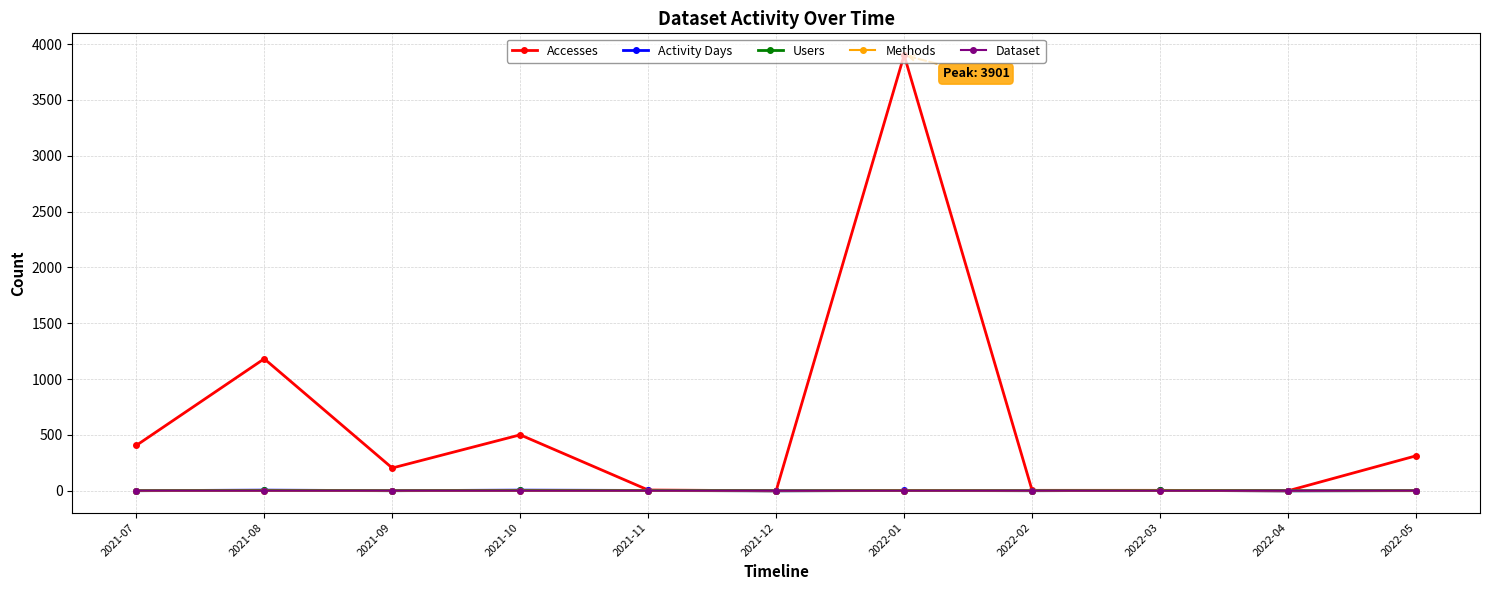

Which series has the largest range (max minus min)?

Accesses